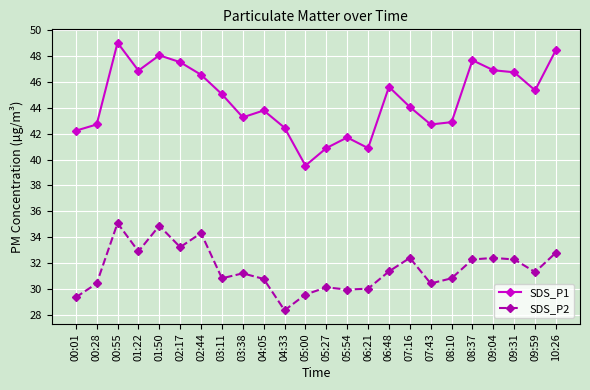

The SDS_P2 series shows 42.5 at 05:27. True or false?

False